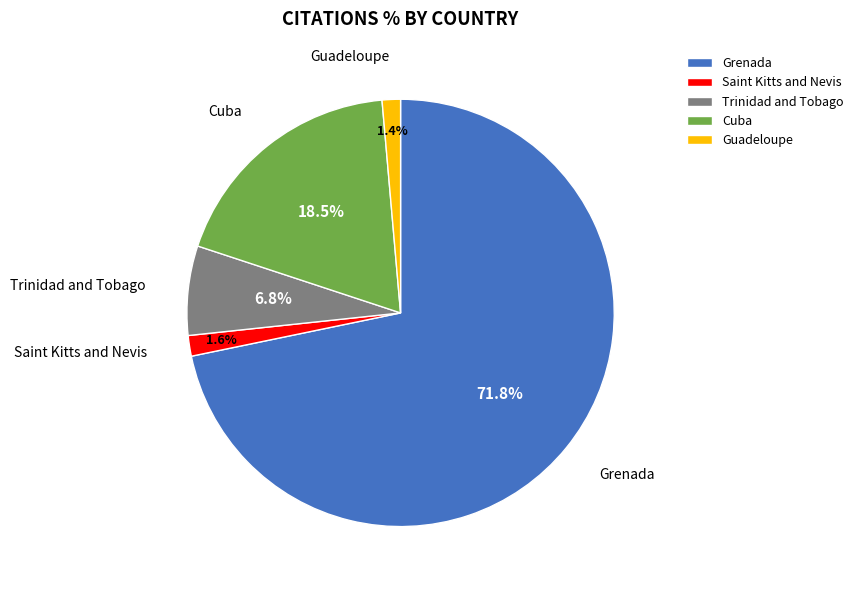

What percentage do Trinidad and Tobago and Grenada together represent?

78.5%